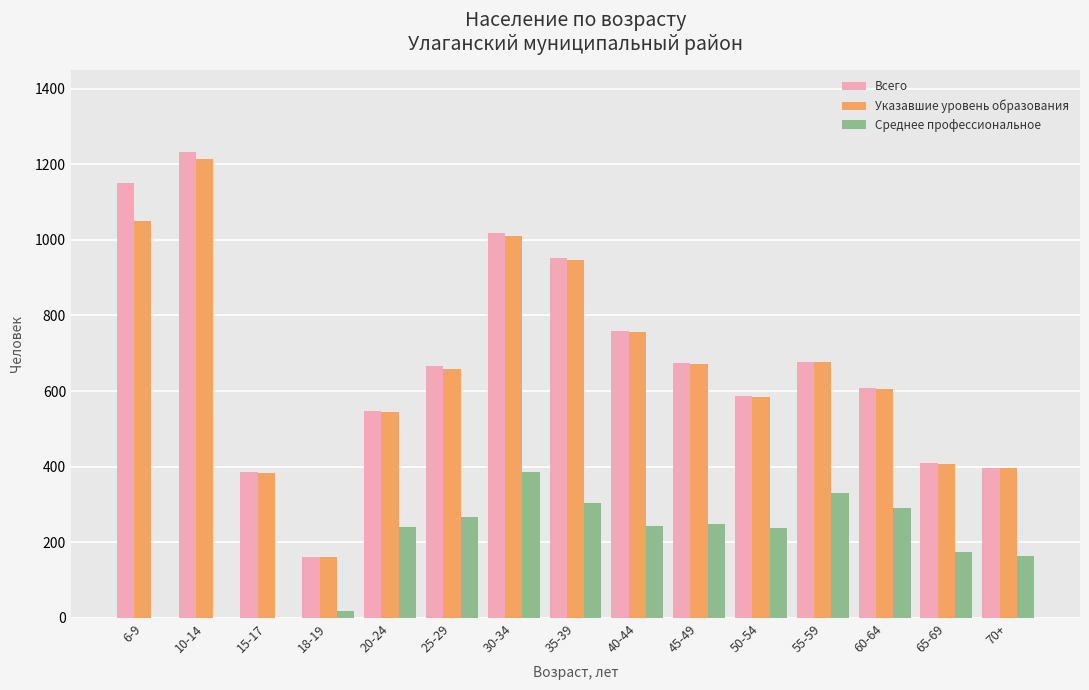

The value of Среднее профессиональное at 55-59 is 330. True or false?

True